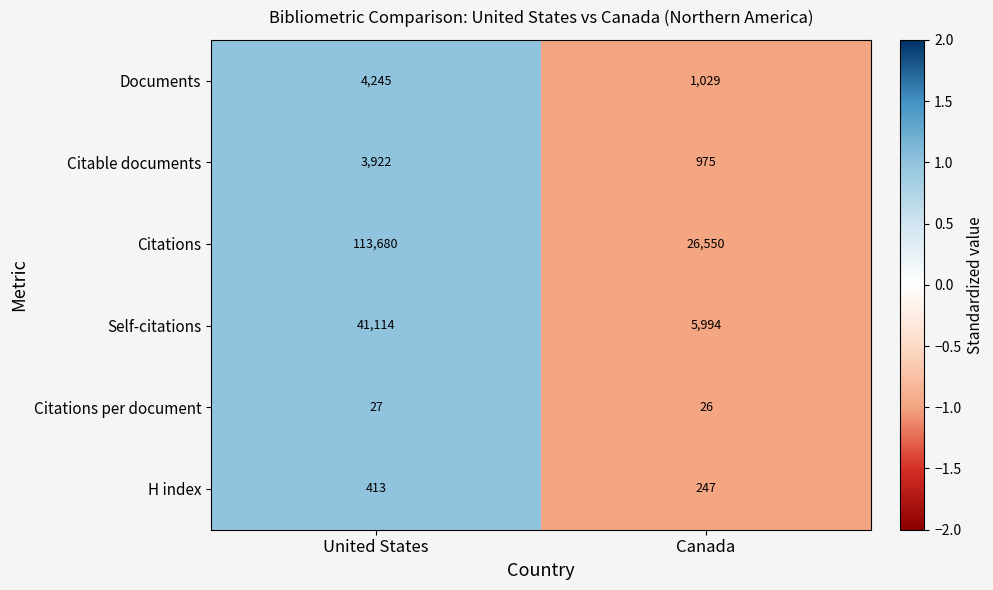

What is the smallest value displayed?

26